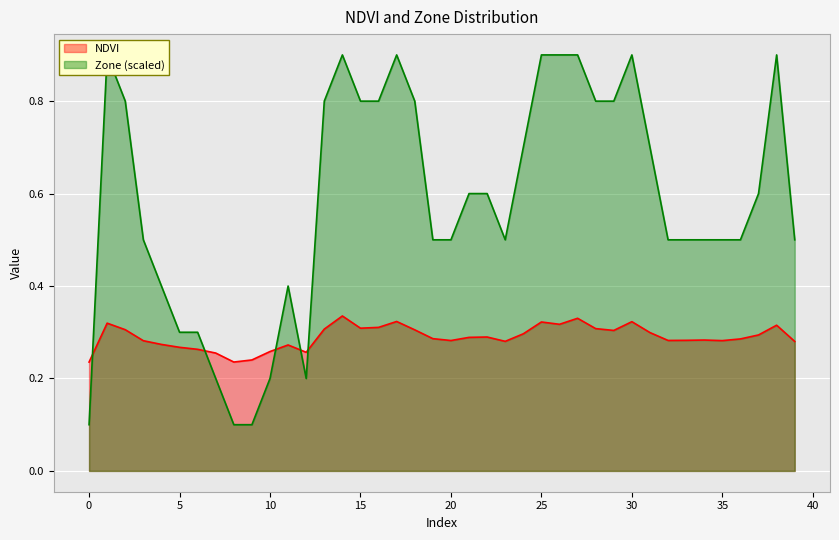

What is the sum of the NDVI values at 6 and 14?

0.6